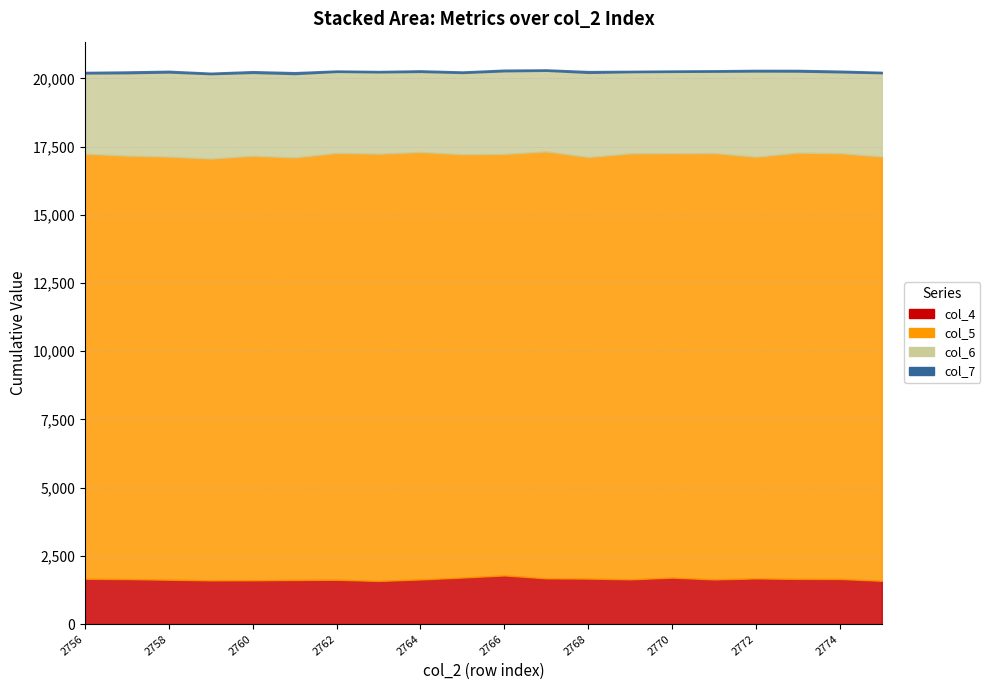

What is the sum of all col_7 values?

1141